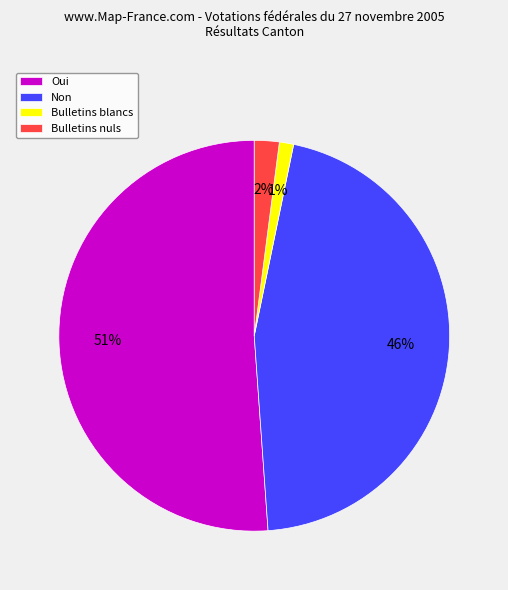

Which category has the smallest portion of the pie?

Bulletins blancs